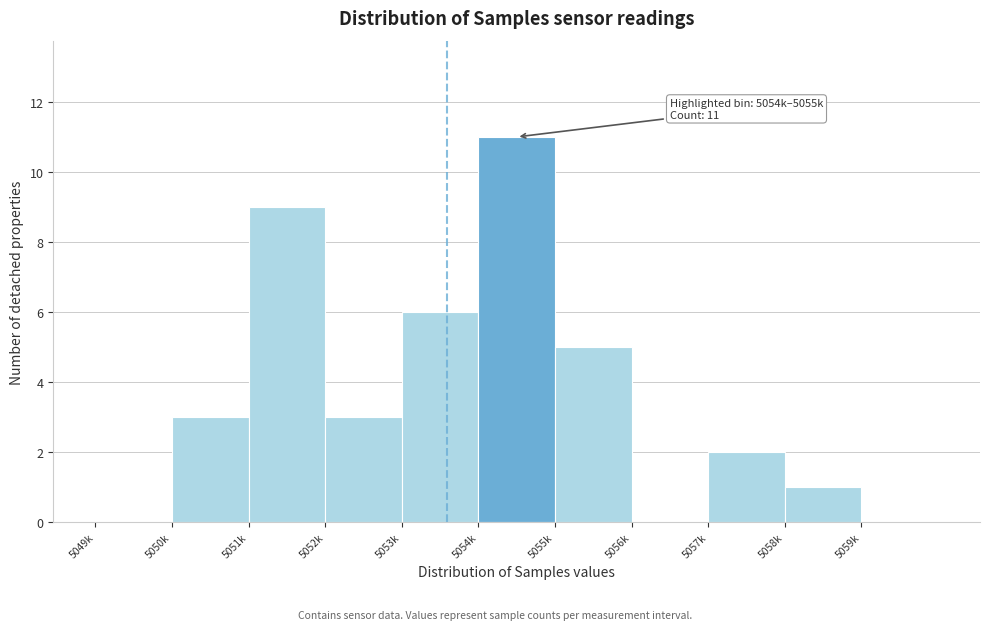

Reading right to left, list all the values displayed in this chart.

5059k=0	5058k=1	5057k=2	5056k=0	5055k=5	5054k=11	5053k=6	5052k=3	5051k=9	5050k=3	5049k=0